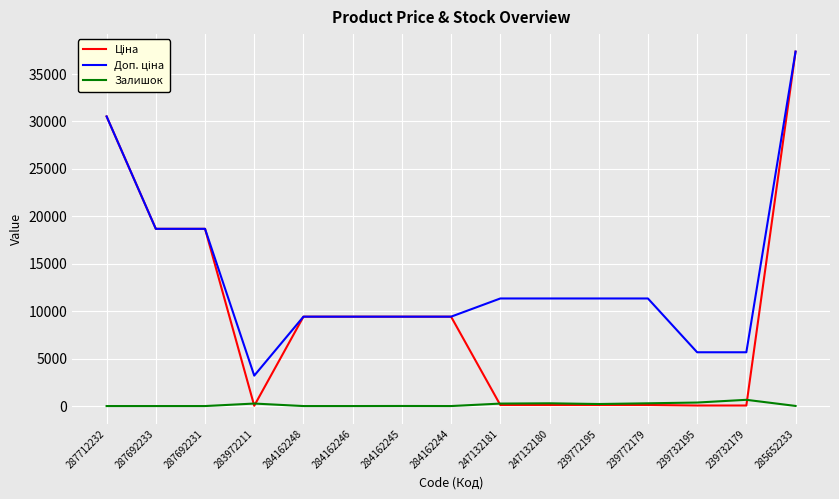

What is the maximum value shown in the chart?

37343.0